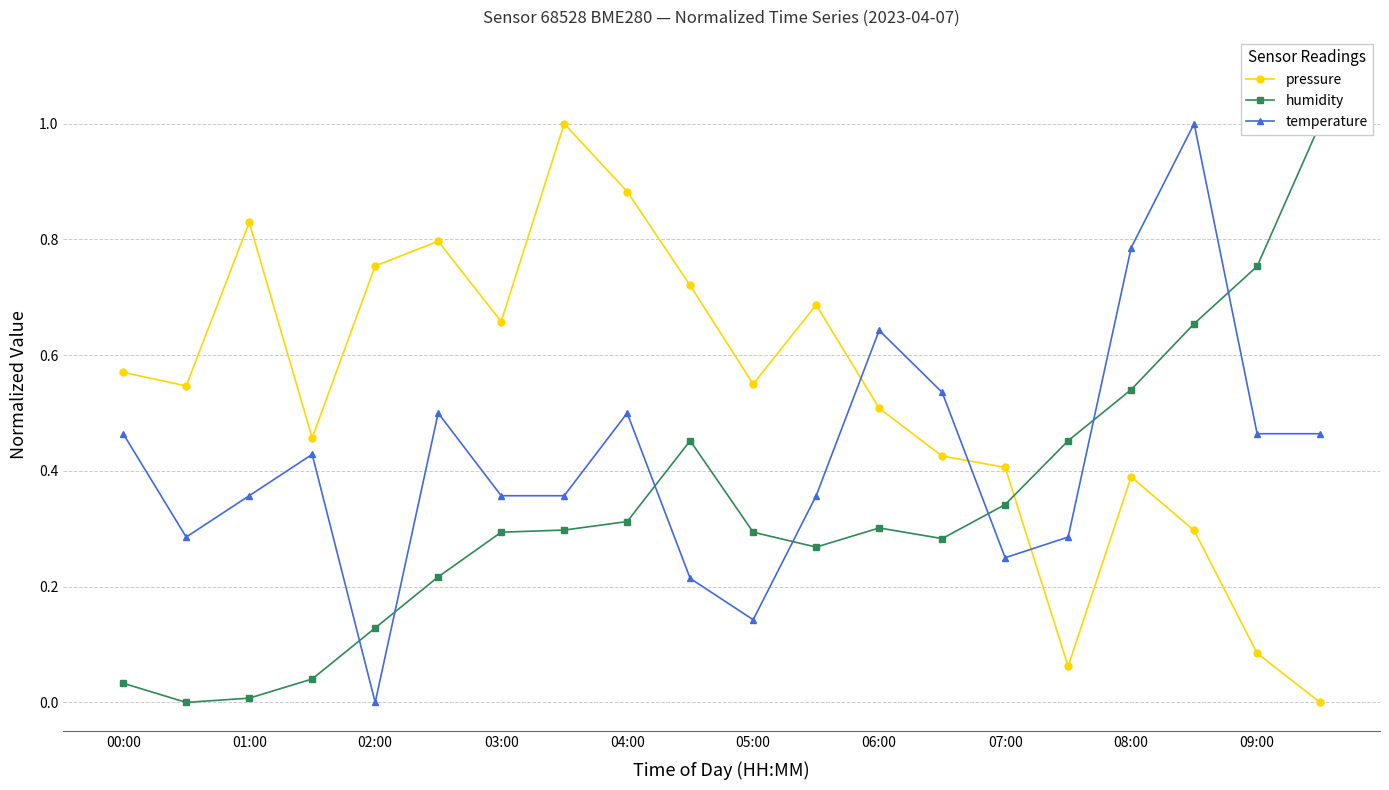

List the series in order of their peak value, lowest first.

pressure, humidity, temperature